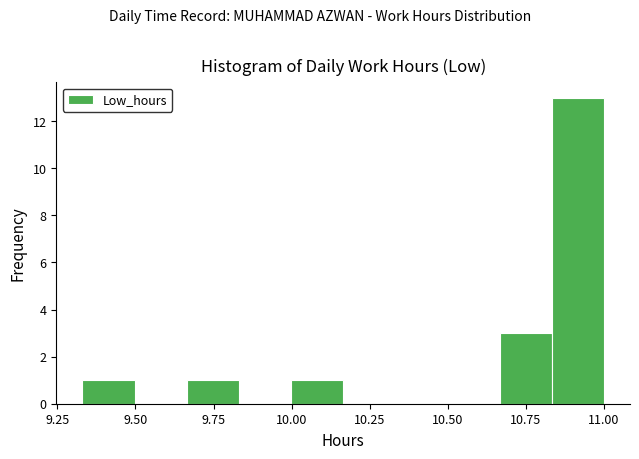

Read against the x-axis, roughly where is the centre of the tallest bar?

10.90